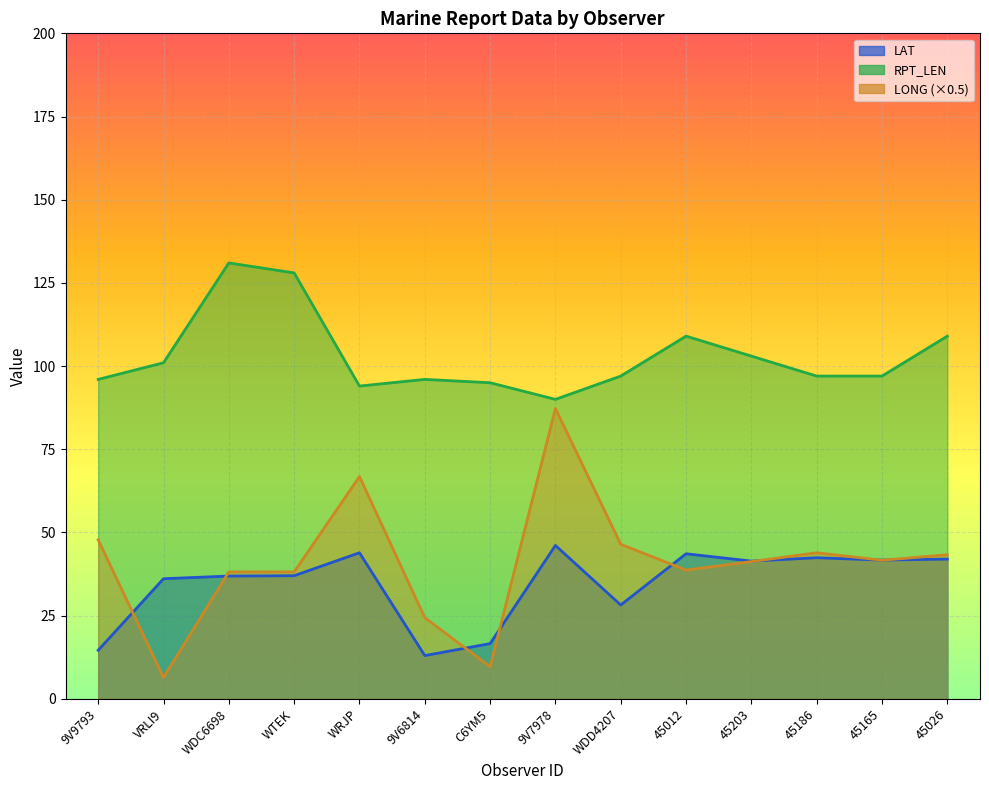

What is the total value across all series at 45012?

191.3